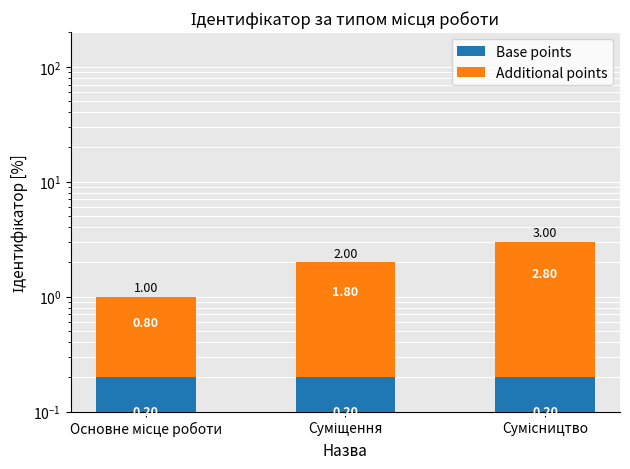

What is the sum of all Additional points values?

5.4